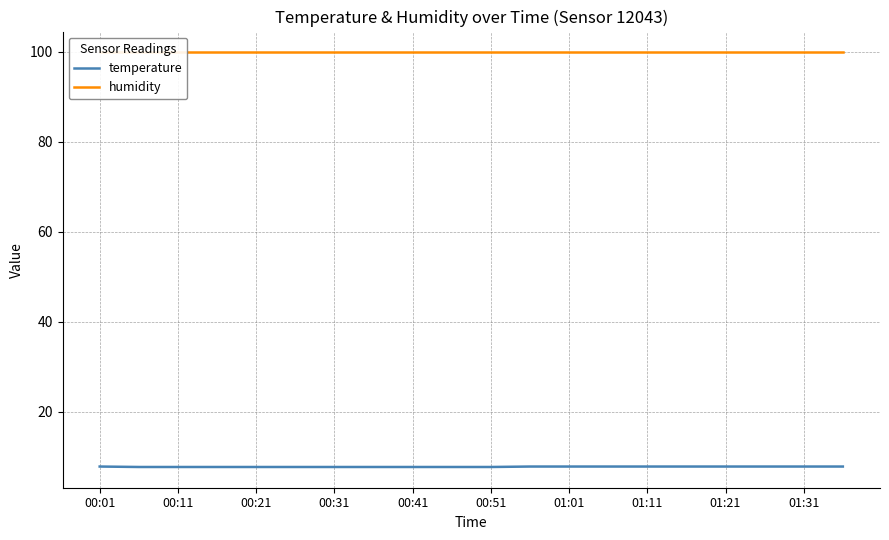

At how many categories does at least one series exceed 66?

20